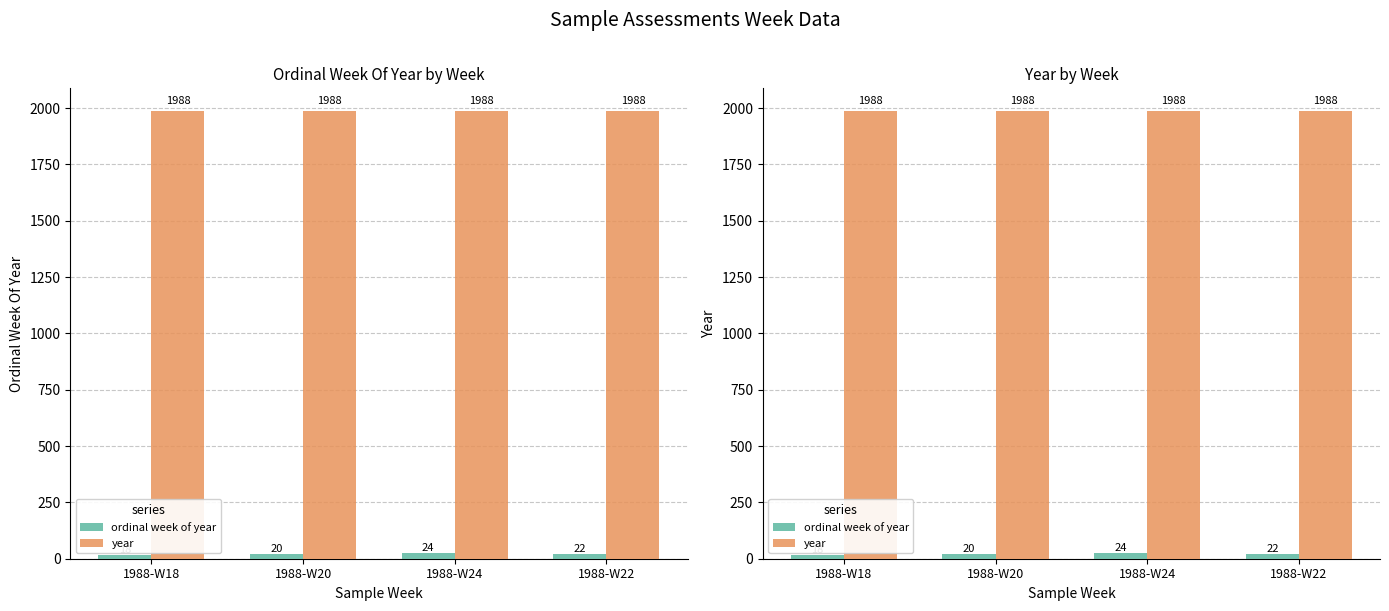

What is the maximum value shown in the chart?

1988